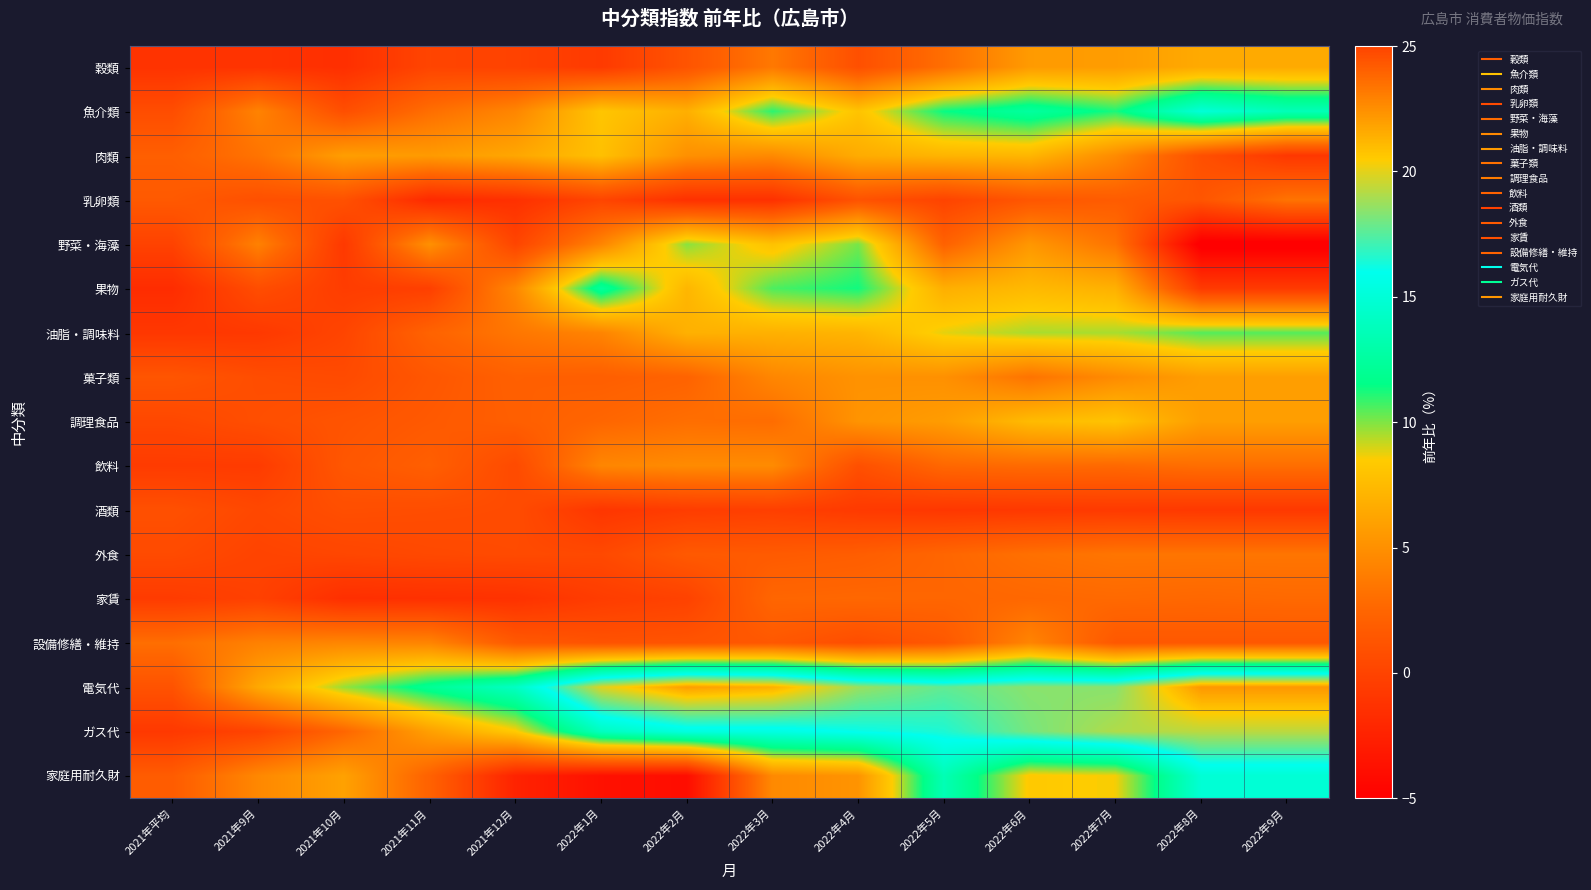

How many distinct data groups are displayed?

17